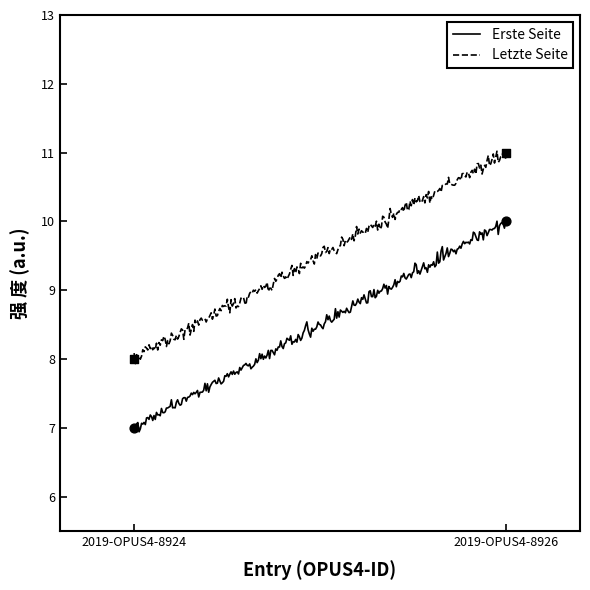

Which series reaches the minimum Y coordinate?

Erste Seite